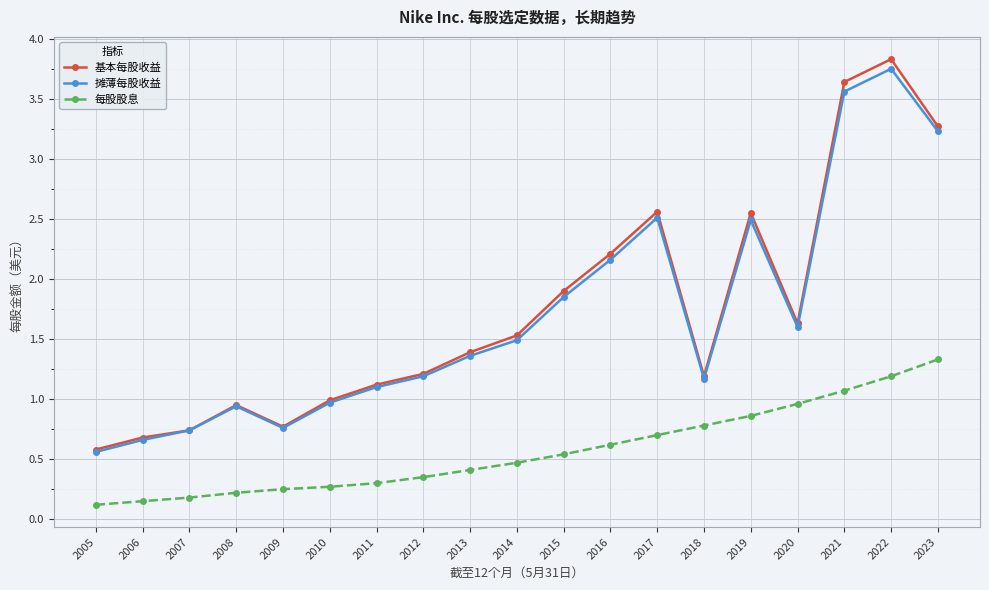

What is the lowest value of the 摊薄每股收益 series?

0.6